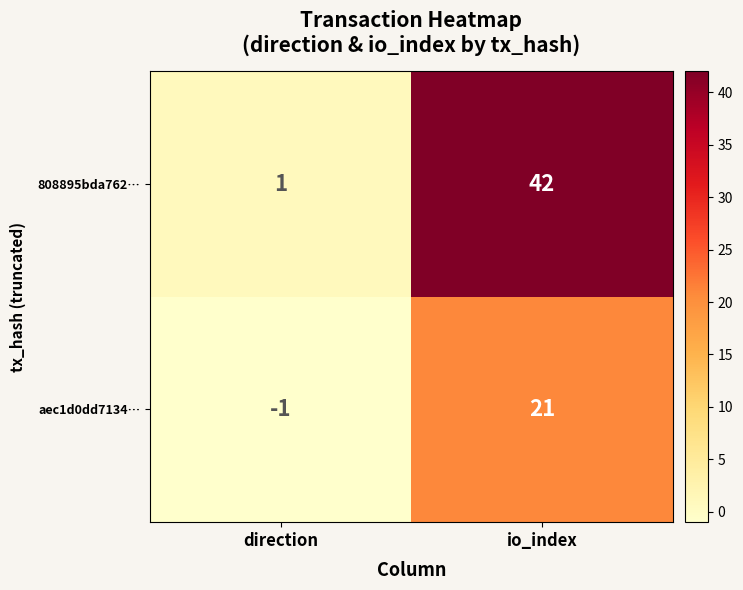

What is the difference between the maximum and minimum values in the aec1d0dd7134… series?

22